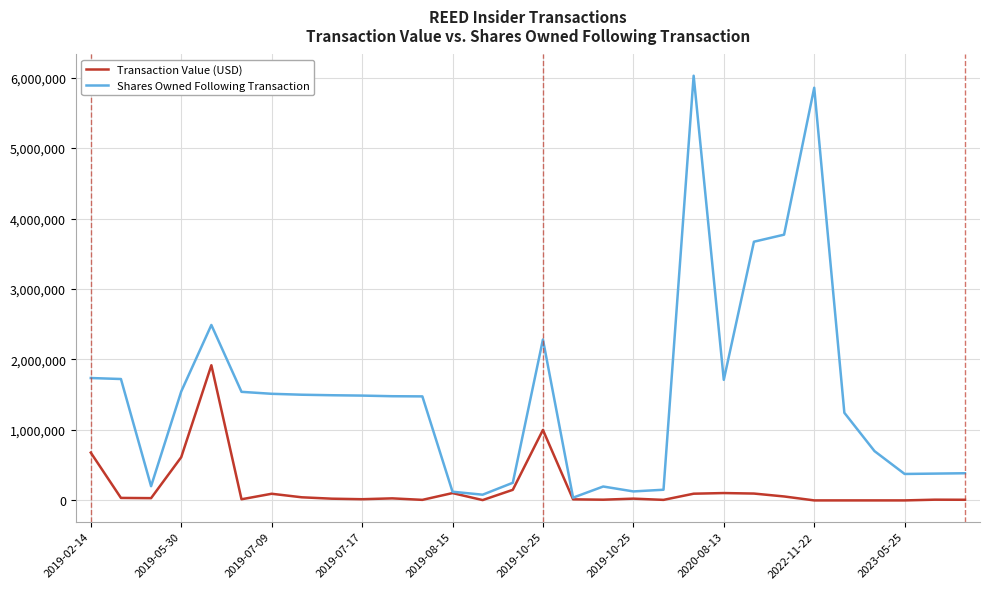

Which series has the largest total across all categories?

Shares Owned Following Transaction